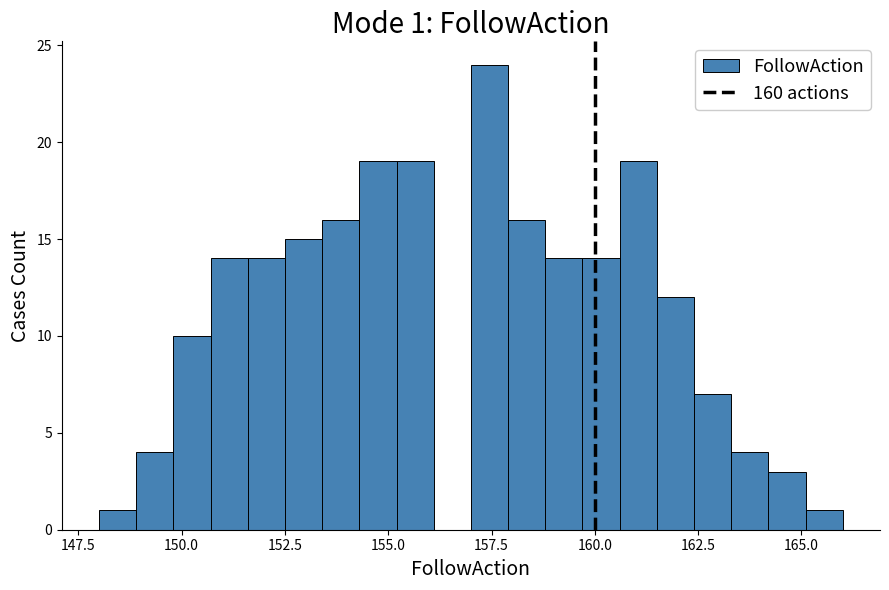

Around what value on the x-axis is the tallest bar? Give the approximate position of its centre, as read against the axis.

157.5